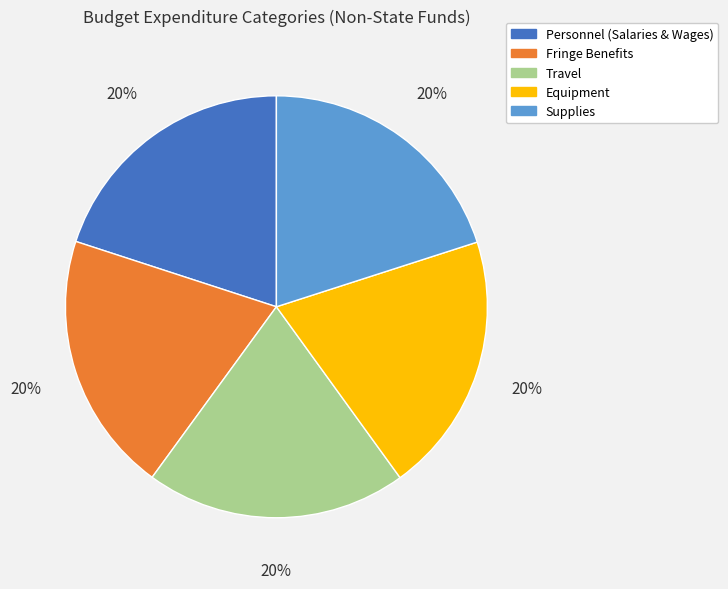

Is Fringe Benefits the majority of the pie?

No